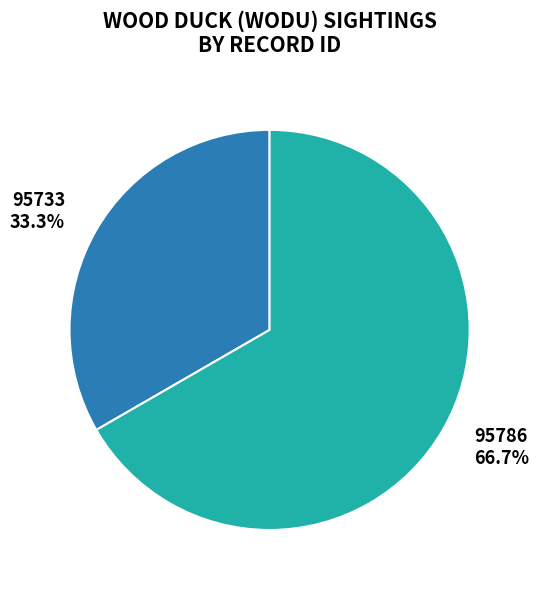

Combined, what portion of the pie is 95733 and 95786?

100.0%